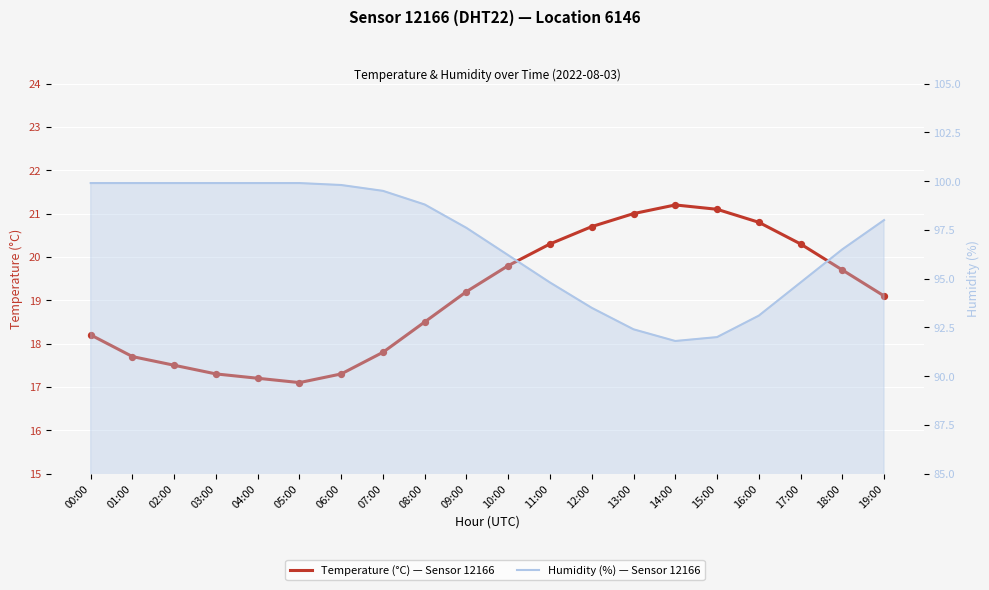

Which series contains the highest Y value?

Humidity (%)